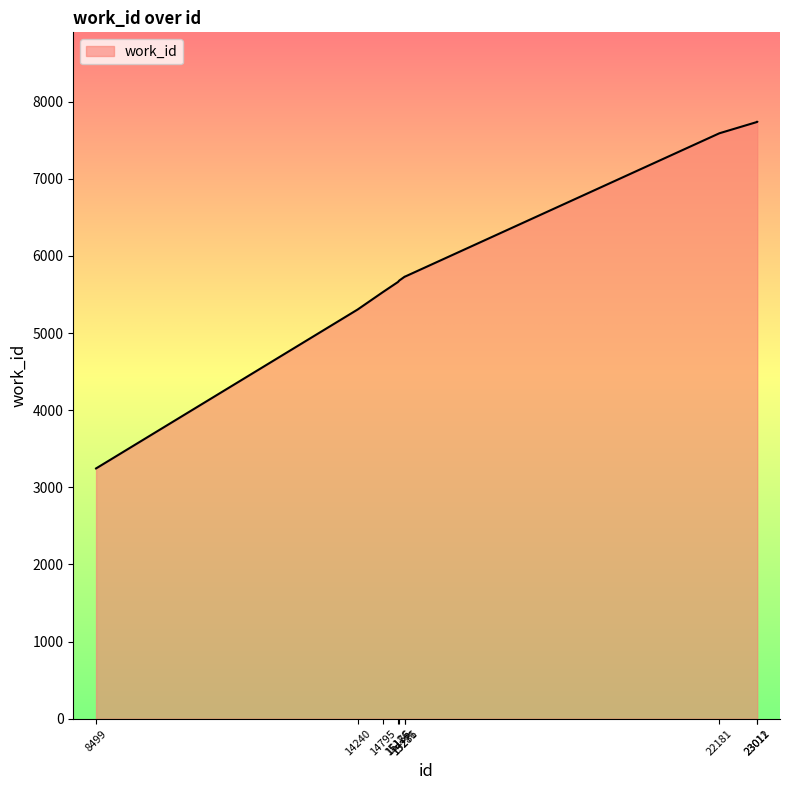

Does the chart display data point markers on the line(s)?

No